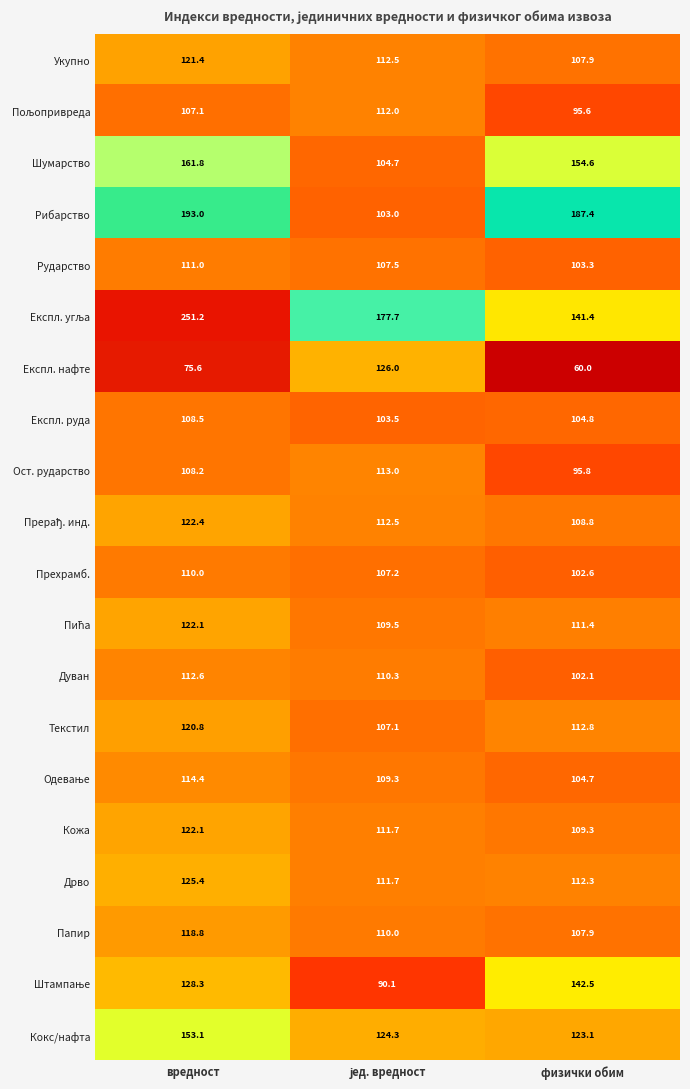

What is the difference between the highest and lowest values at вредност?

175.6